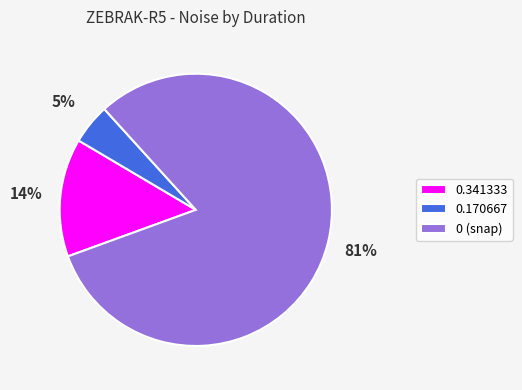

Is 0.341333 the majority of the pie?

No